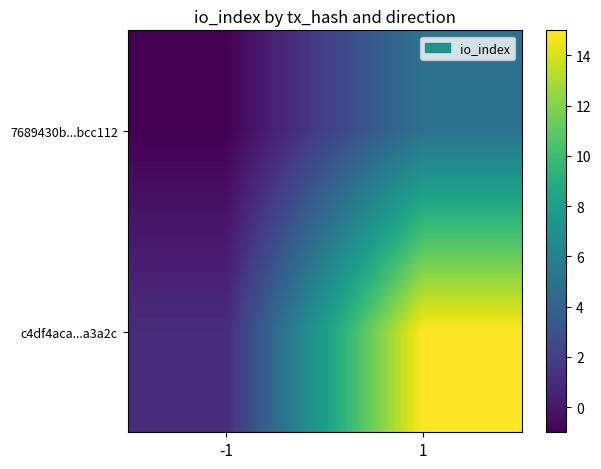

At which category does the chart reach its minimum across all series?

-1